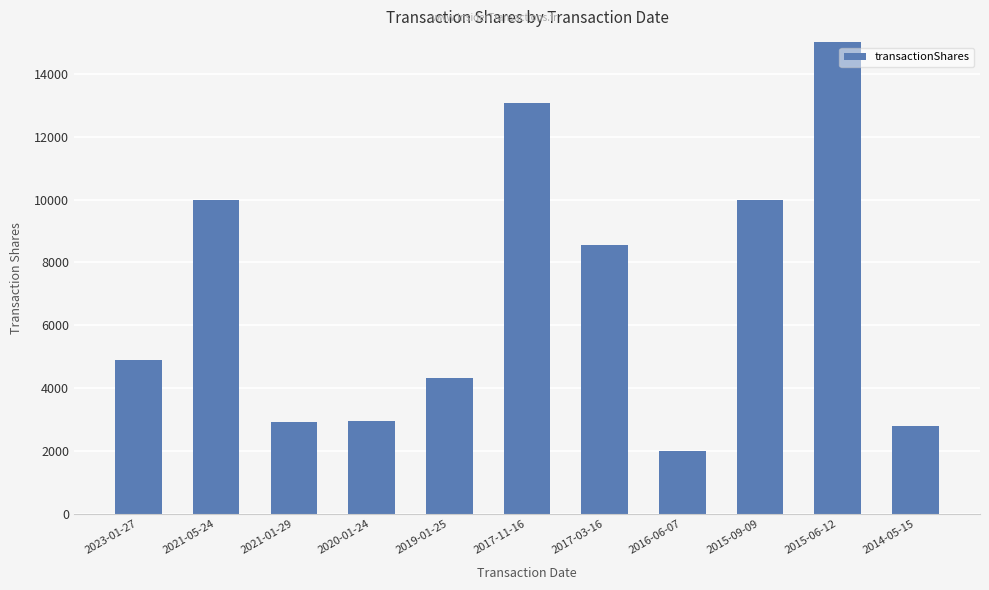

What is the difference between the values at 2015-09-09 and 2019-01-25?

5695